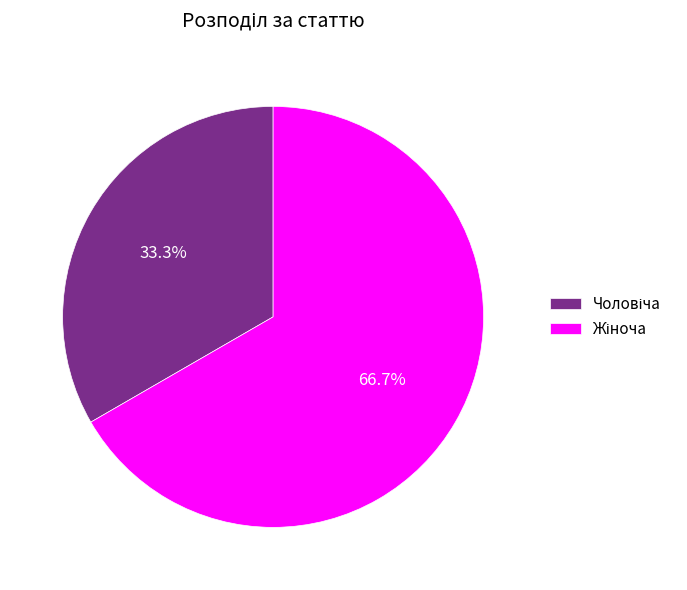

Count the number of slices in the pie.

2